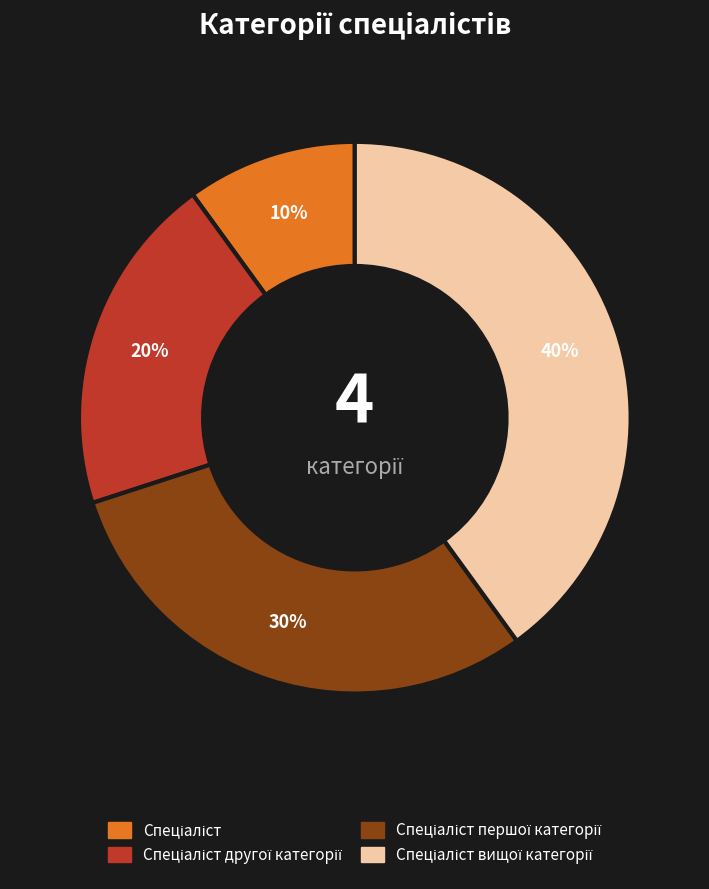

To the nearest percent, what is the average slice percentage?

25%